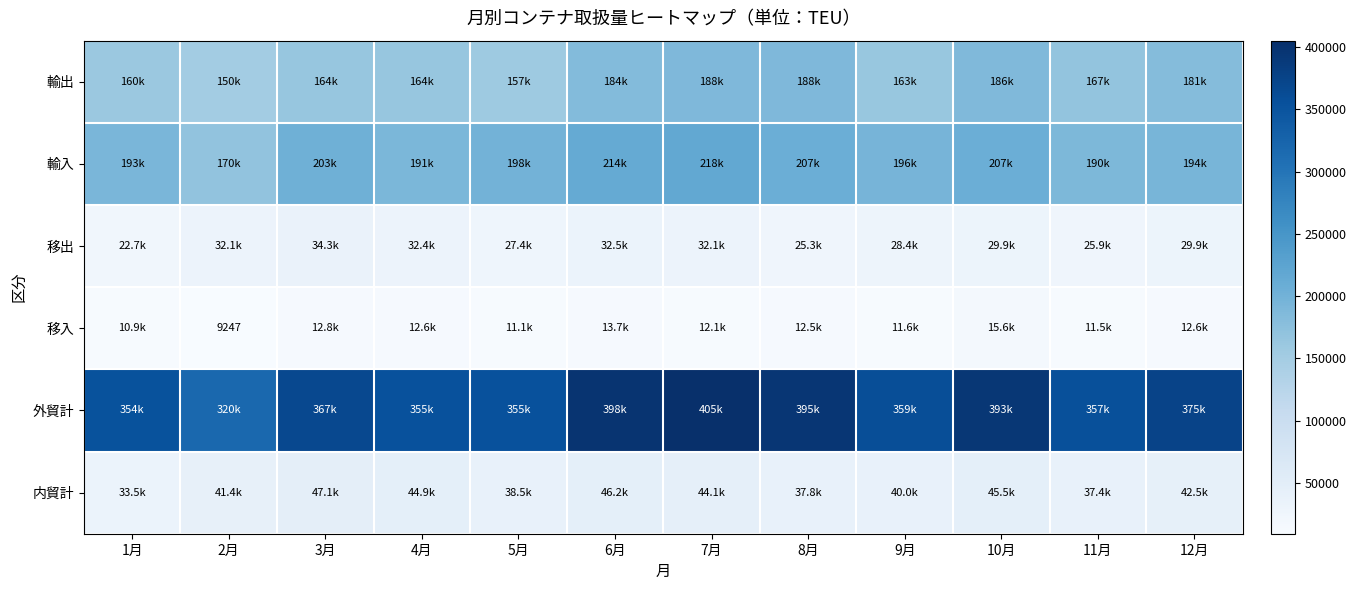

Is it true that 移入 equals 9247 at 2月?

True